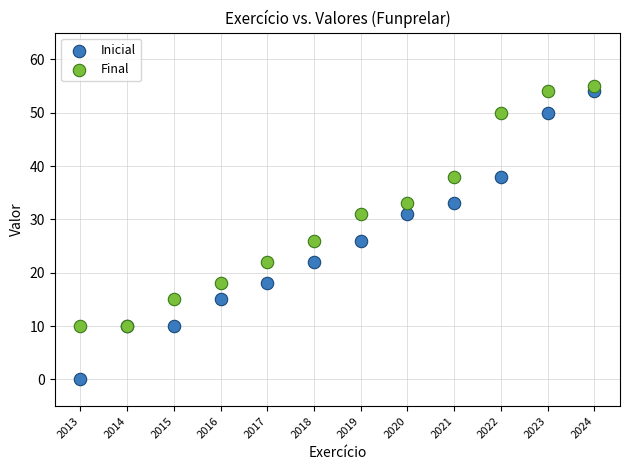

Which series contains the highest Y value?

Final